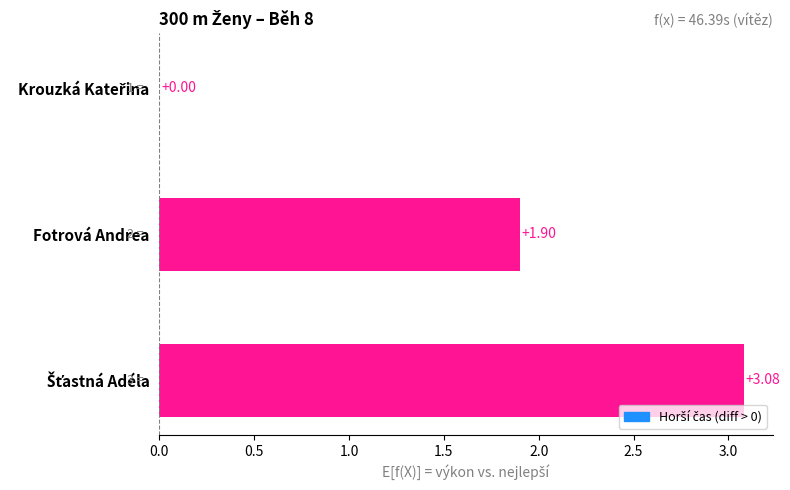

Where is the data nearest to the value 1?

Fotrová Andrea